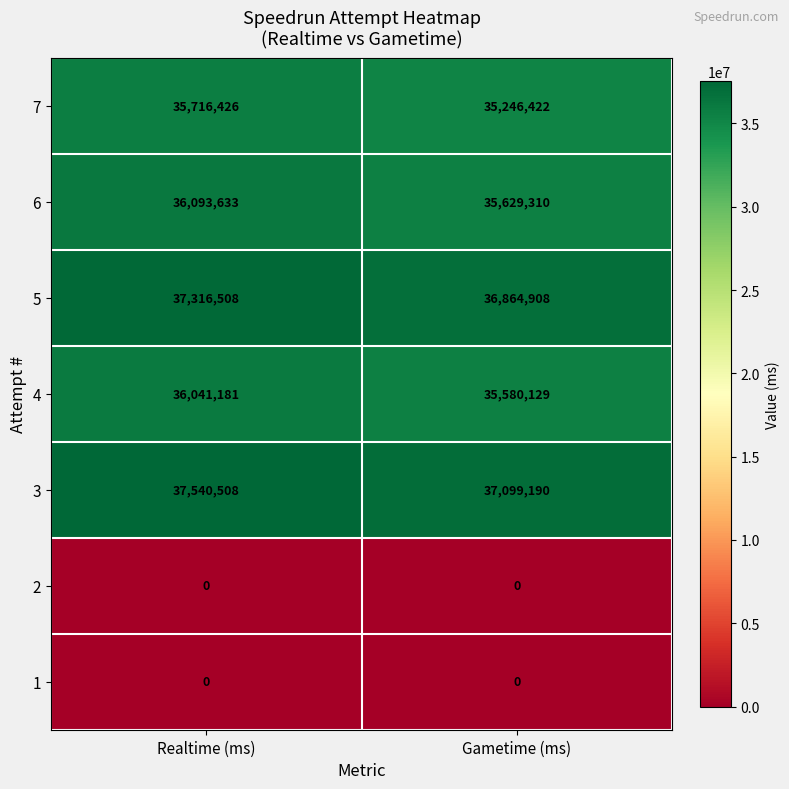

Is it true that 6 equals 35629310 at Gametime (ms)?

True